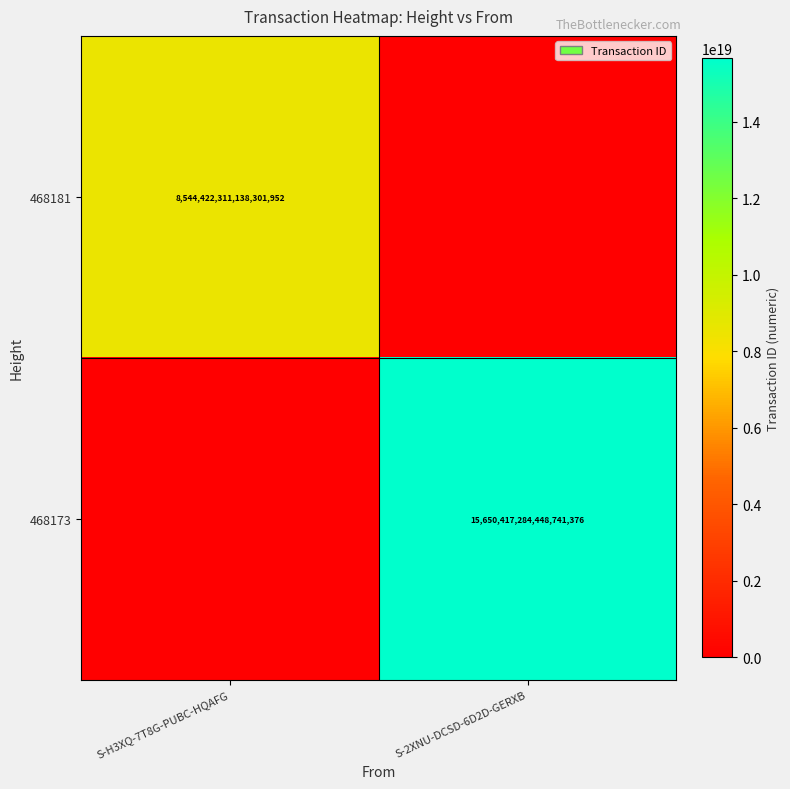

True or false: 468173 has a value of 4555331975575476736 at S-2XNU-DCSD-6D2D-GERXB.

False